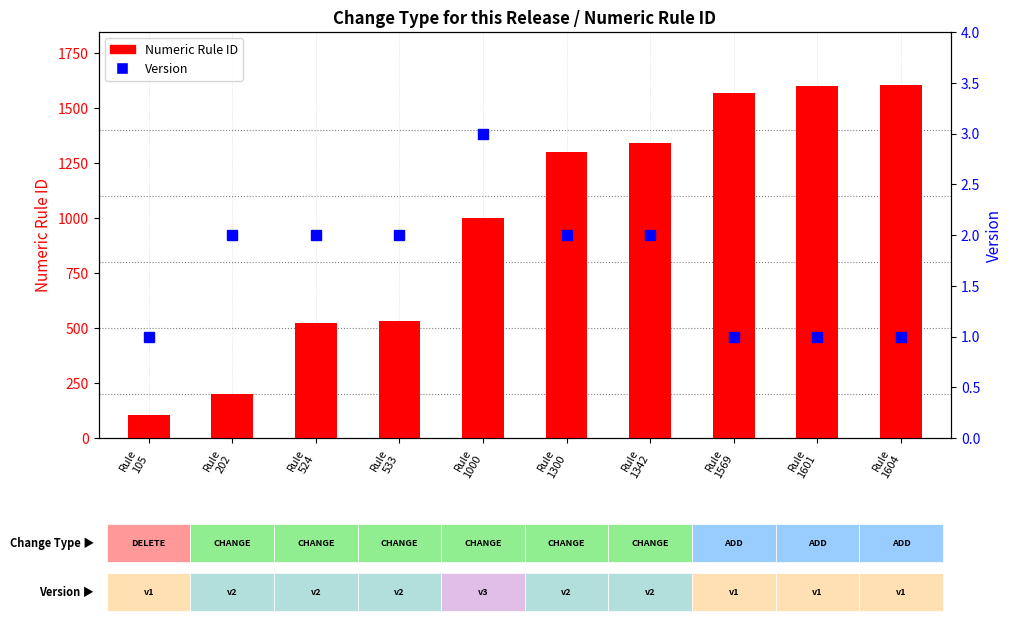

Where is Numeric Rule ID nearest to the value 854?

Rule
1000